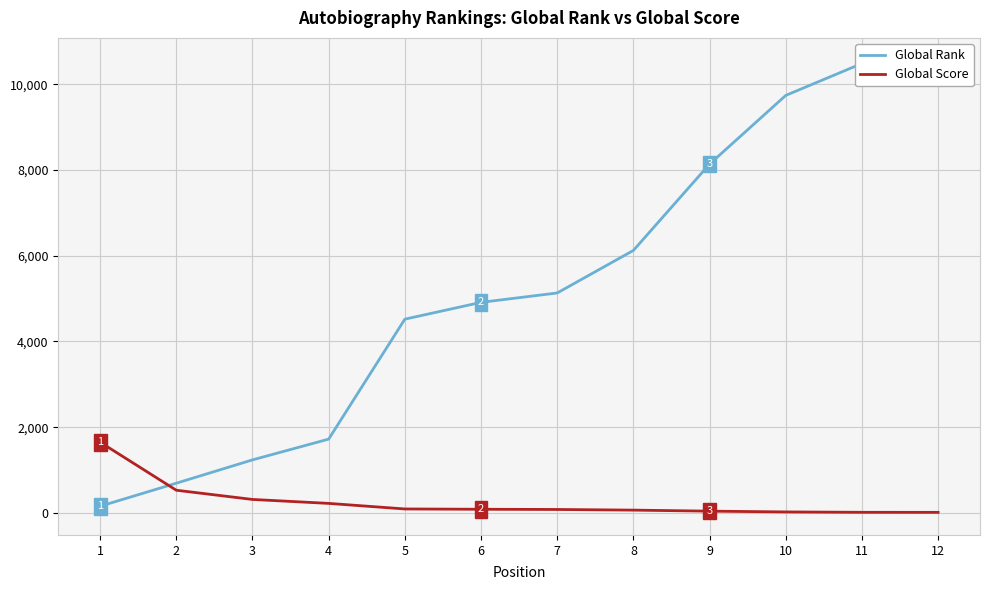

What is the sum of all Global Score values?

3128